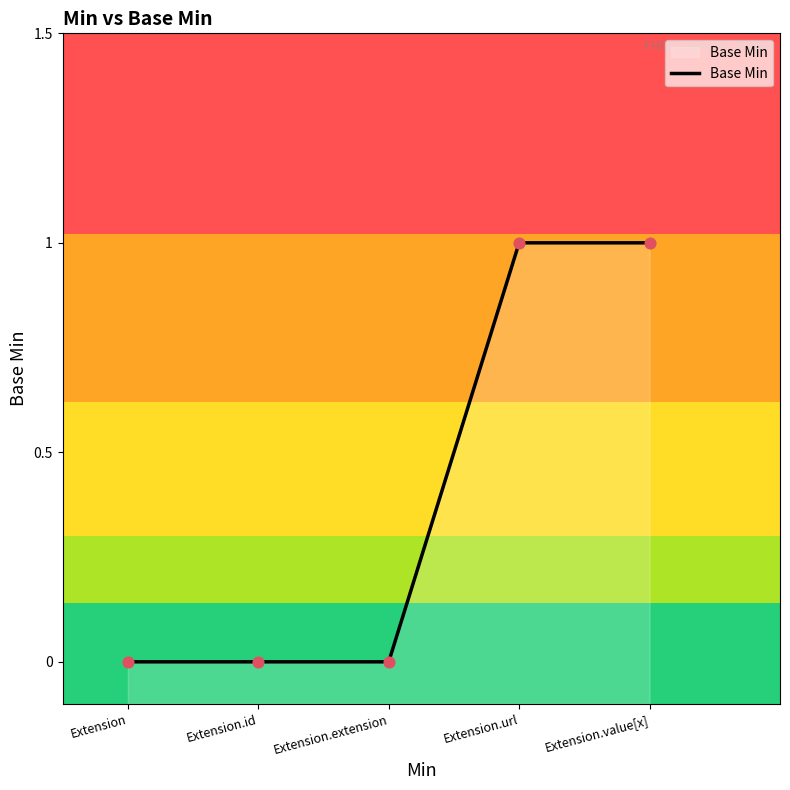

What is the change in value from Extension.extension to Extension.value[x]?

+1